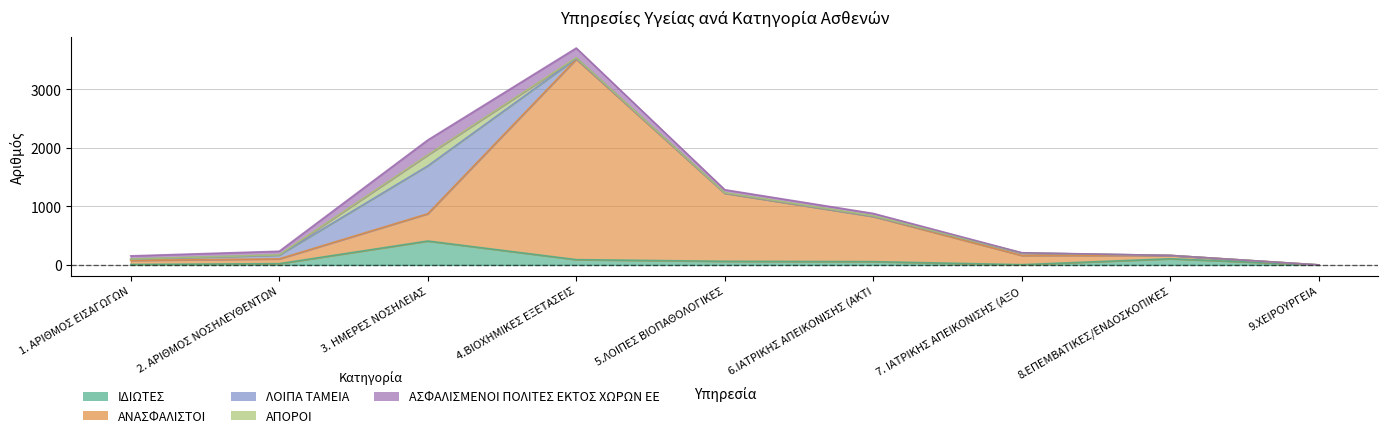

At which label does ΑΠΟΡΟΙ first exceed 6?

3. ΗΜΕΡΕΣ ΝΟΣΗΛΕΙΑΣ